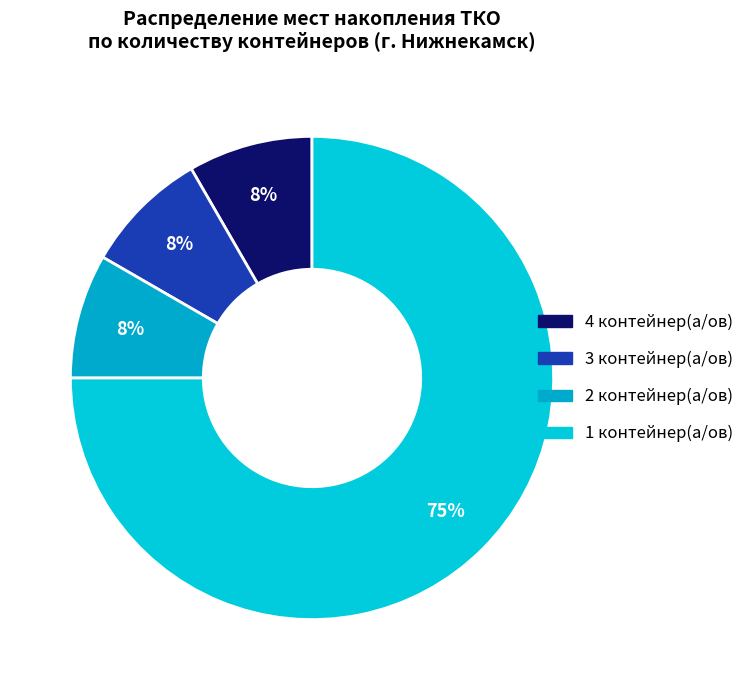

How many slices are in this pie chart?

4